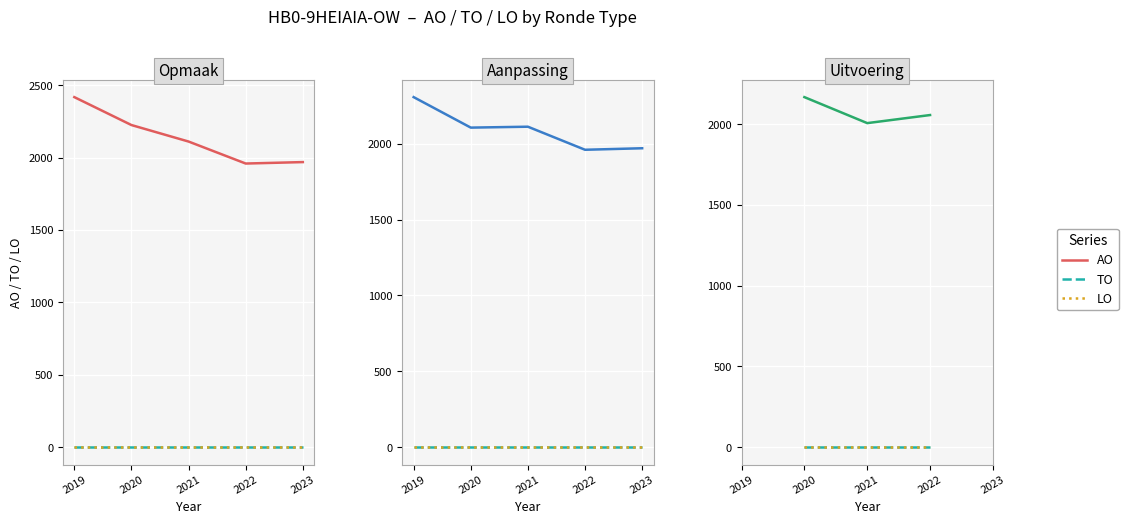

True or false: LO and AO intersect in this chart.

False